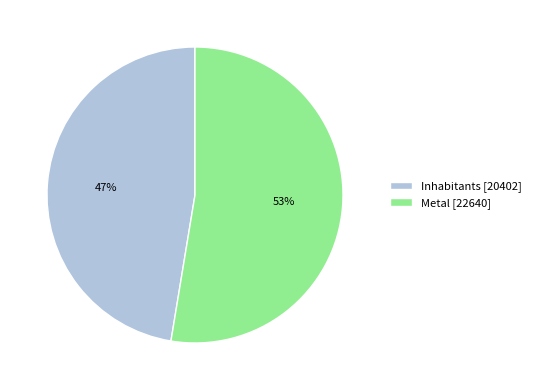

Between Metal and Inhabitants, which is larger?

Metal